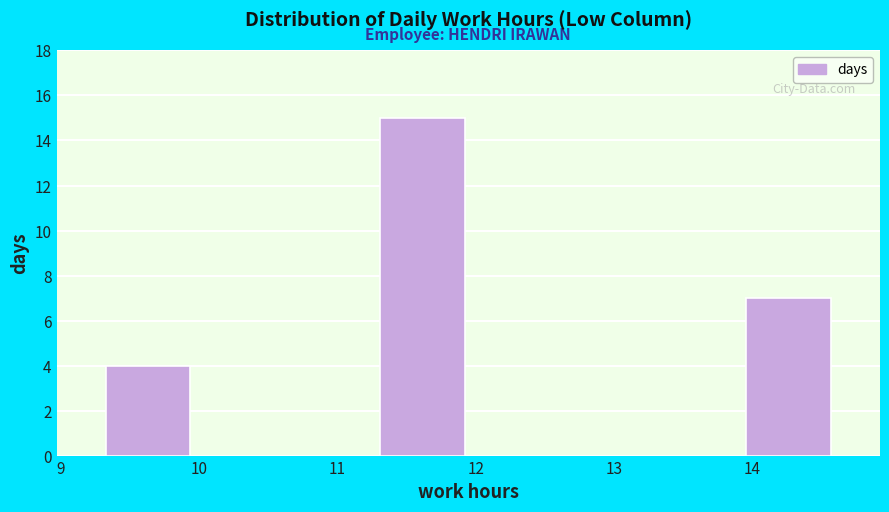

Which range on the x-axis has the tallest bar?

11.3 to 11.9